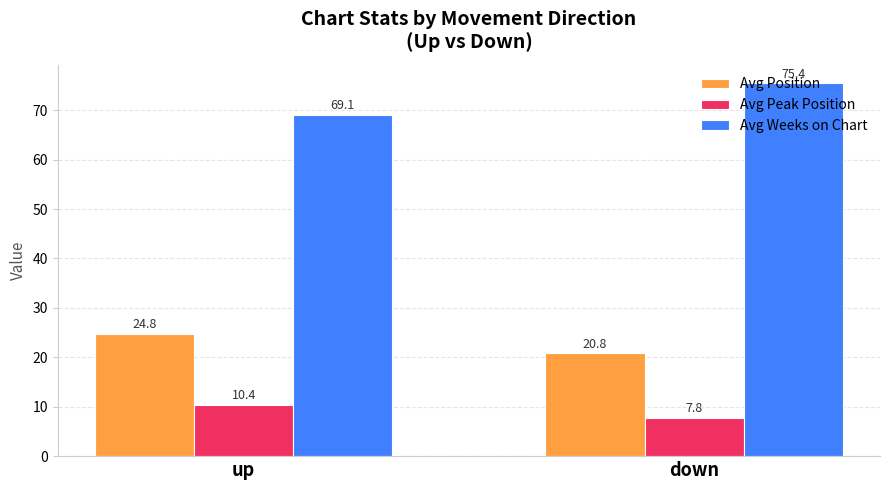

At how many categories does at least one series exceed 54?

2